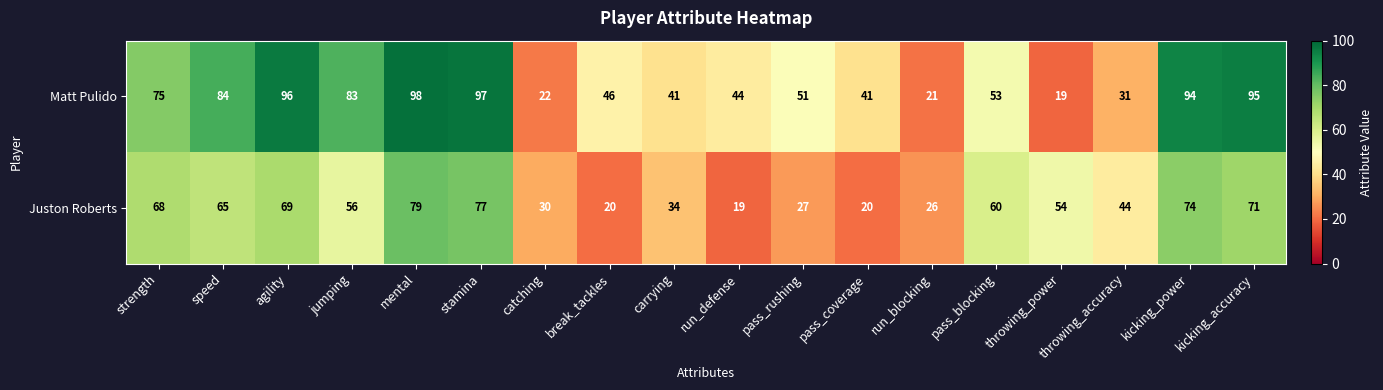

What is the highest value of the Matt Pulido series?

98